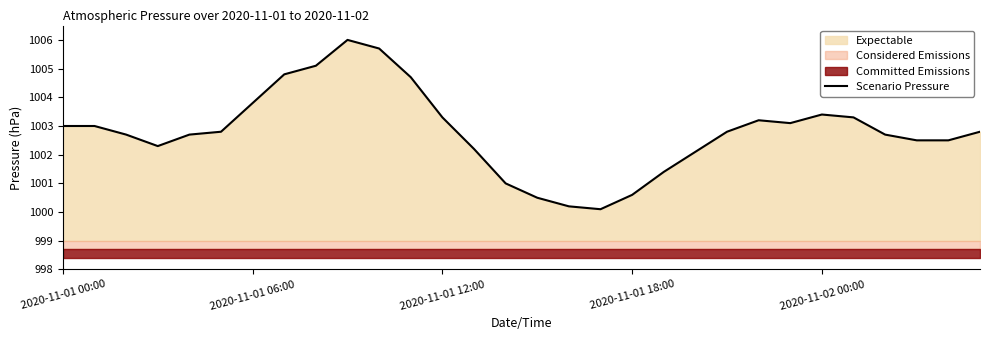

How many interior local peaks (higher than both neighbors) does the data have?

3